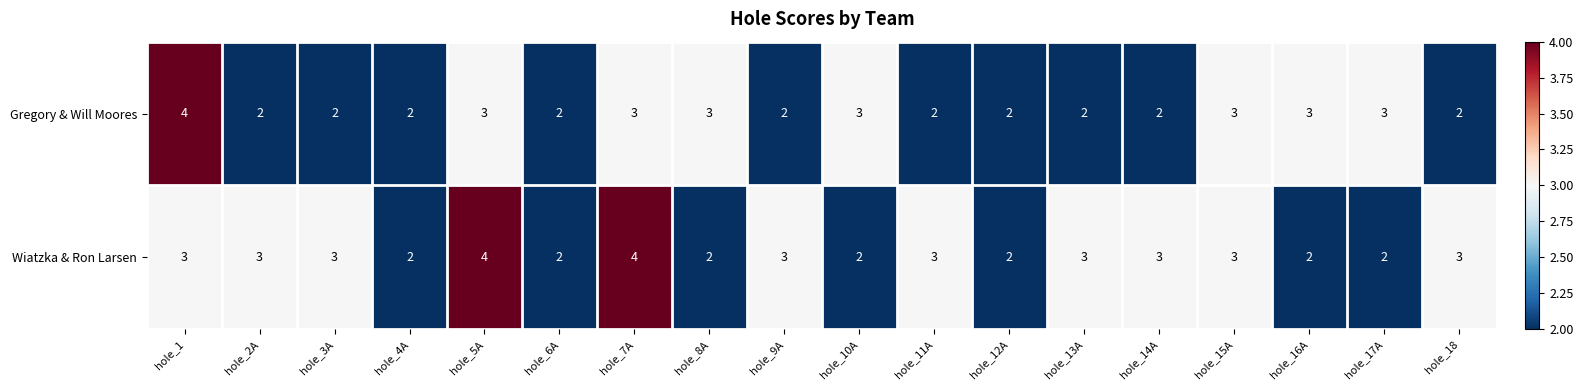

What is the total value across all series at hole_1?

7